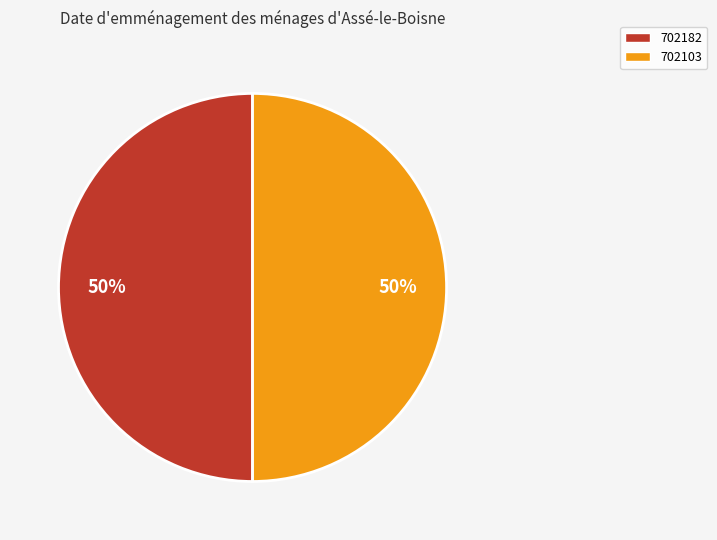

To the nearest percent, what is the average slice percentage?

50%